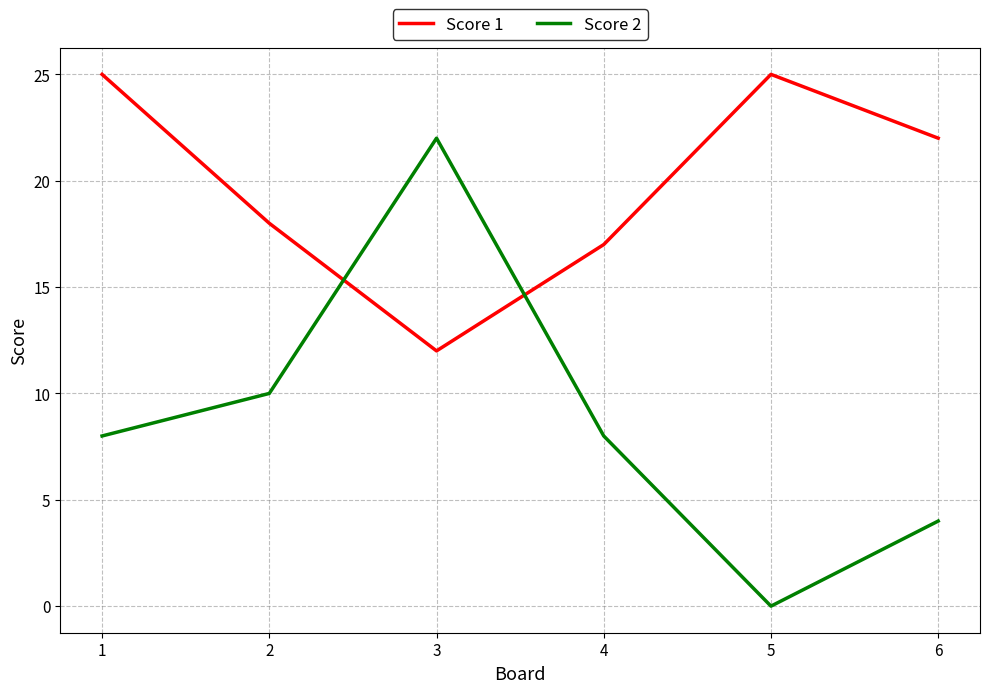

Between 1 and 4, which series saw the biggest shift?

Score 1